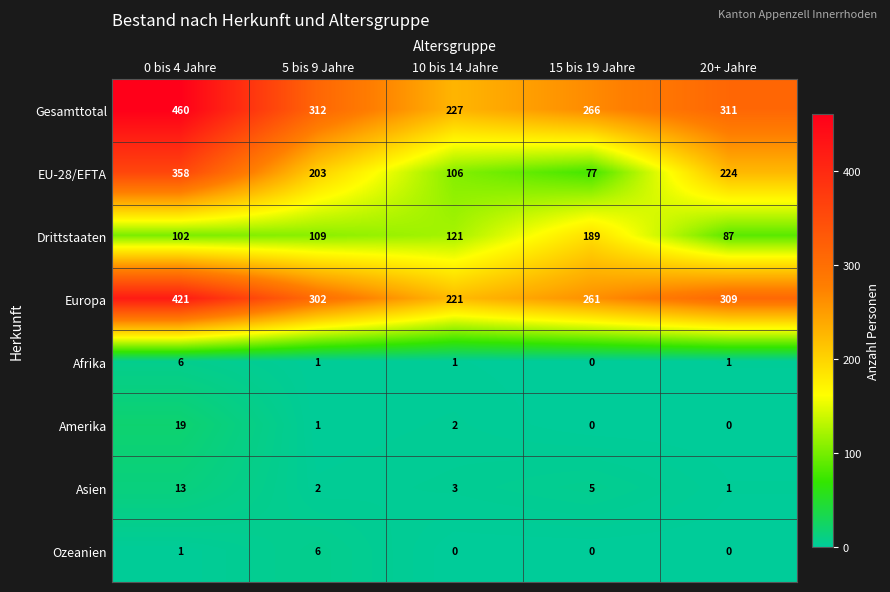

True or false: Europa has a value of 302 at 5 bis 9 Jahre.

True